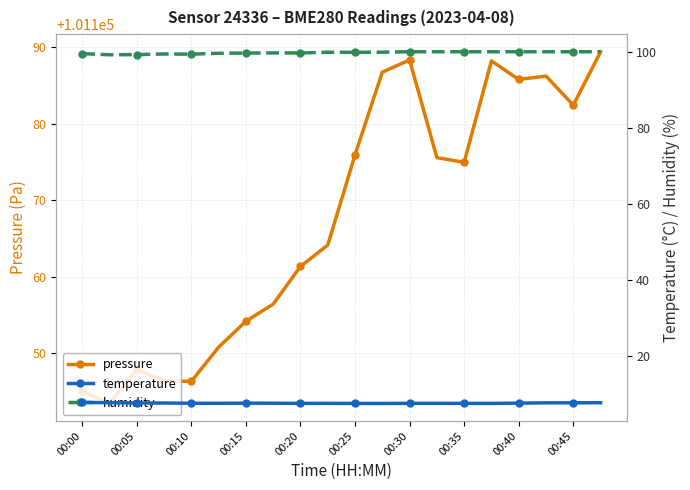

What is the minimum value for pressure?

101143.5